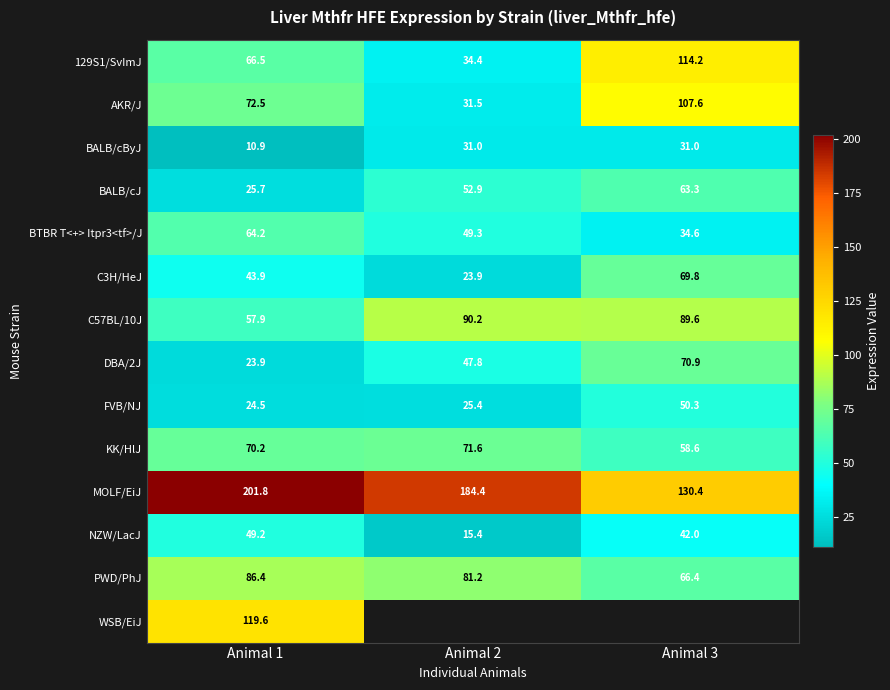

What is the highest value of the C3H/HeJ series?

69.8